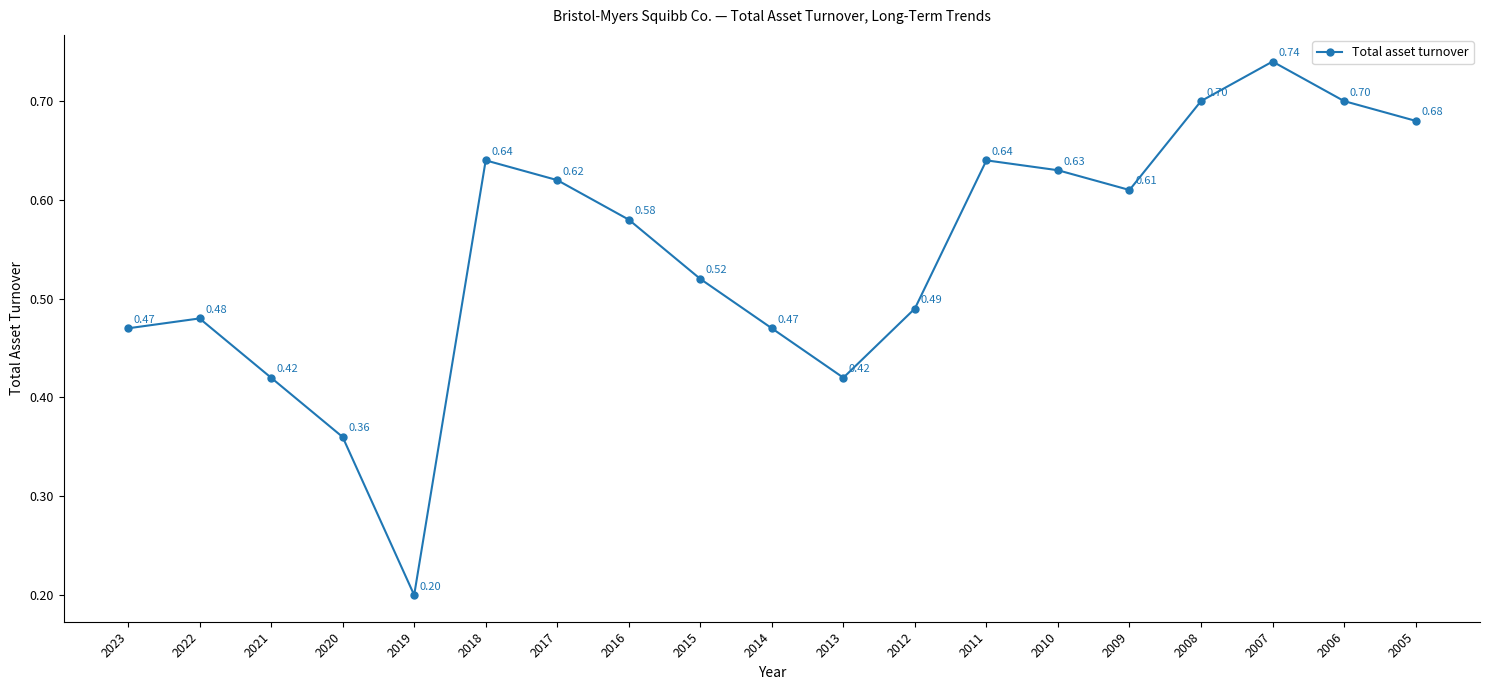

How many interior local valleys (lower than both neighbors) does the data have?

3